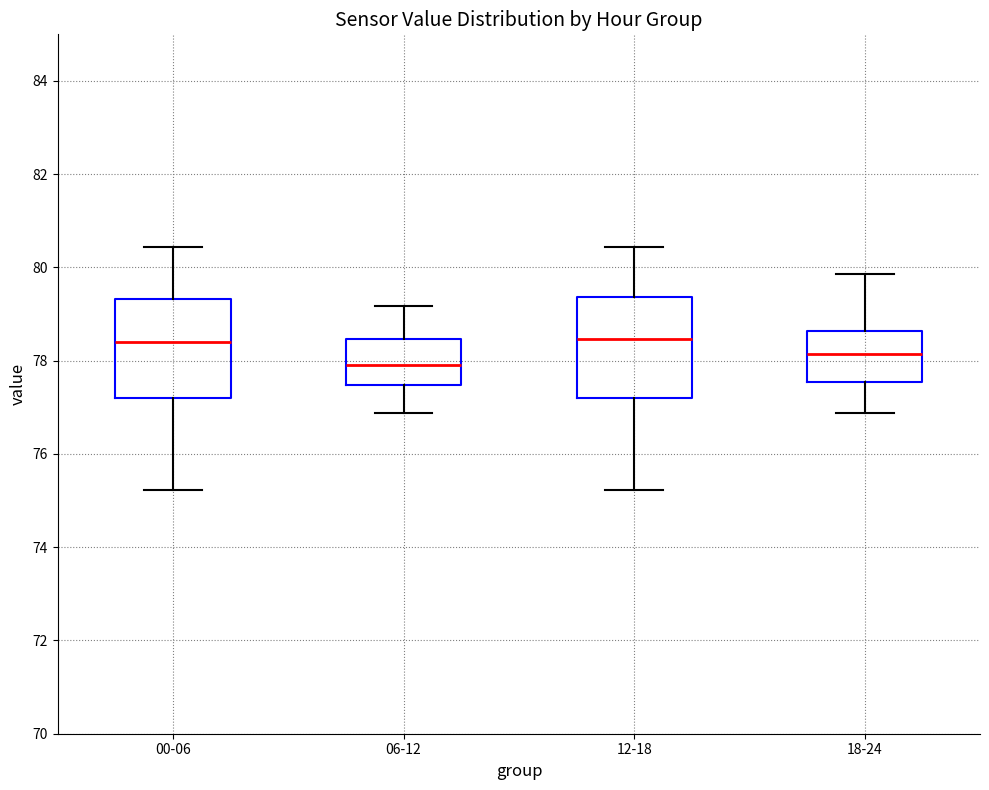

Reading left to right, read every box against the y-axis: the position of its median line, the range the box covers, and the ends of its whiskers. The values are not printed on the chart, so give them approximately, as read against the axis.

00-06: median 78.4, box 77.2 to 79.4, whiskers 75.2 to 80.4
06-12: median 78.0, box 77.4 to 78.4, whiskers 76.8 to 79.2
12-18: median 78.4, box 77.2 to 79.4, whiskers 75.2 to 80.4
18-24: median 78.2, box 77.6 to 78.6, whiskers 76.8 to 79.8